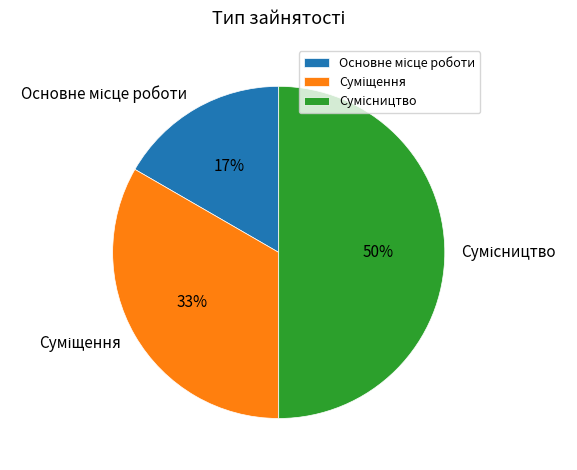

To the nearest percent, what is the difference between the largest and smallest slice percentages?

33%